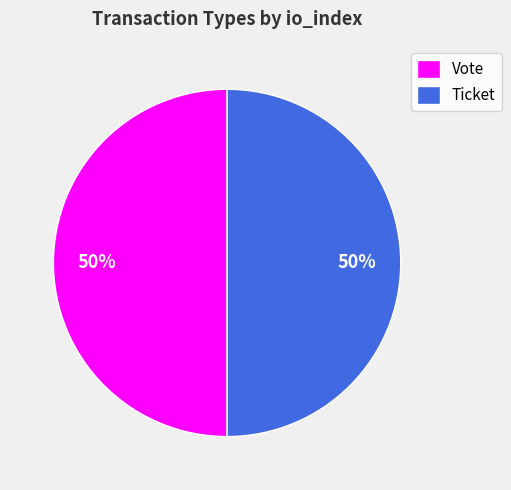

Is the sum of Vote and Ticket greater than half?

Yes